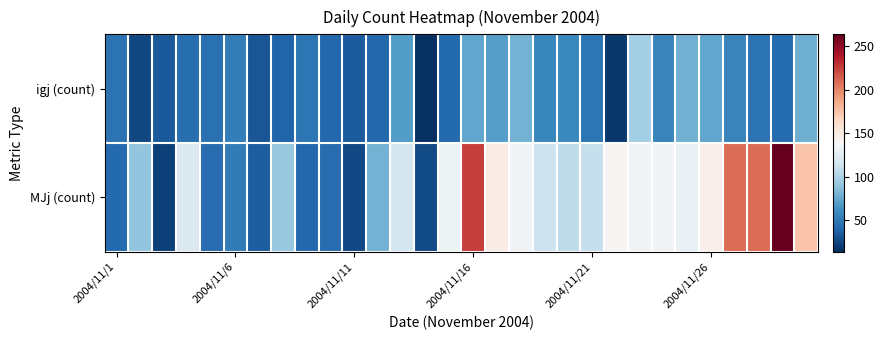

Rank the series by their maximum value, from highest to lowest.

MJj (count), igj (count)